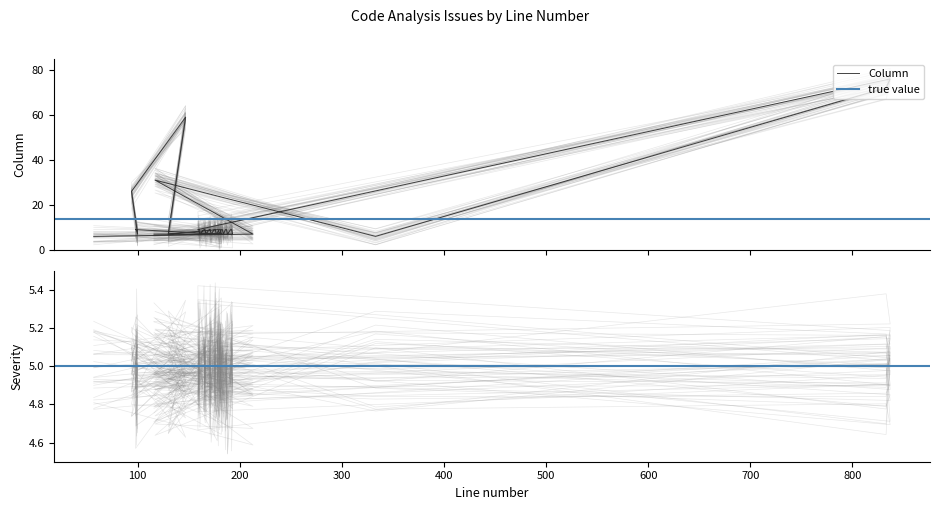

What is the highest value of the Severity series?

5